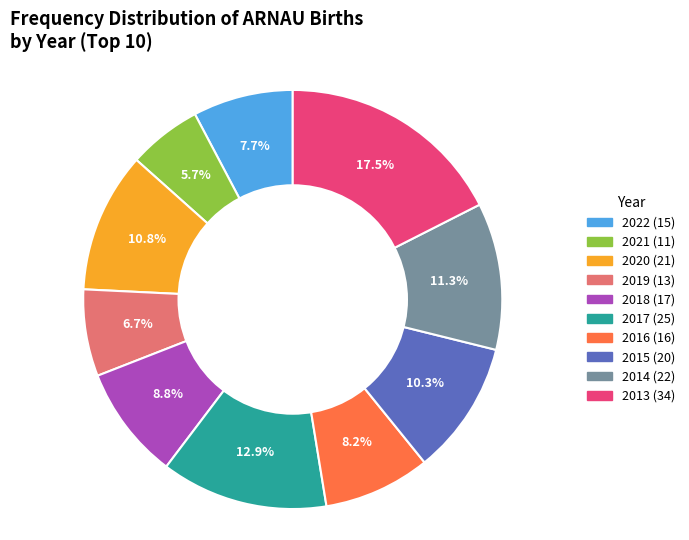

Rank the categories by value from highest to lowest.

2013, 2017, 2014, 2020, 2015, 2018, 2016, 2022, 2019, 2021